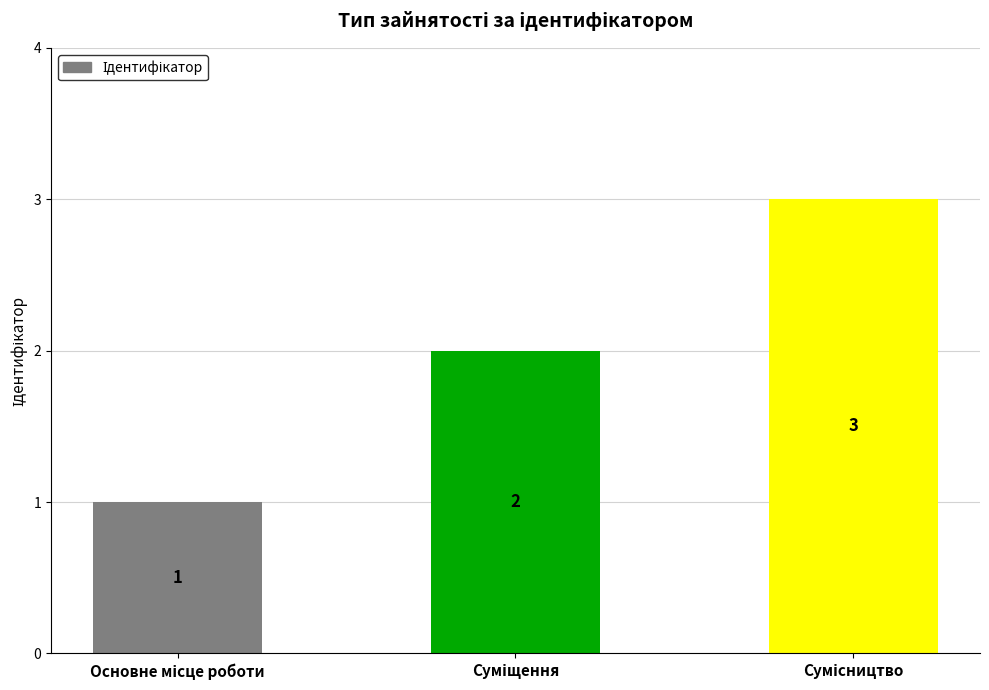

Reading left to right, transcribe all the data shown in this chart.

1	2	3